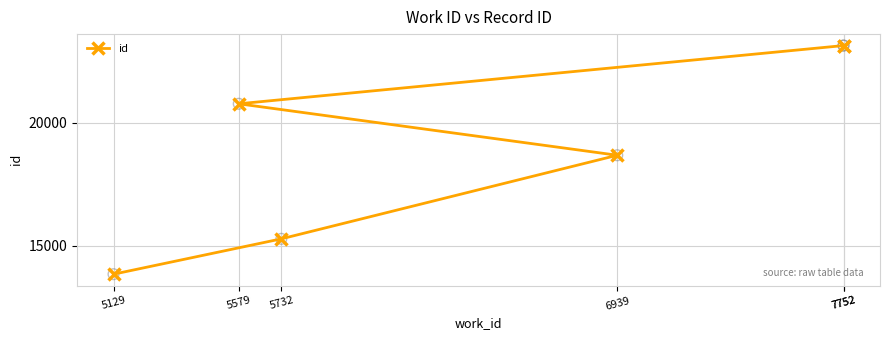

What is the ratio of the value at 5579 to the value at 5732?

1.4